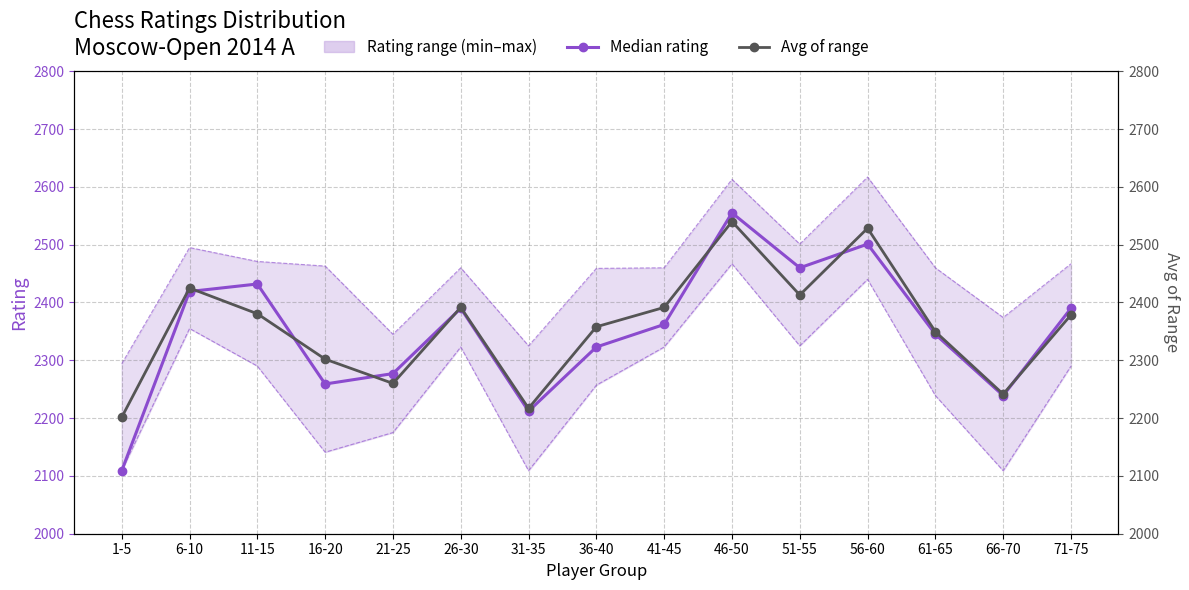

In Avg rating (hi+lo)/2, how many points are higher than both neighbors (excluding endpoints)?

4